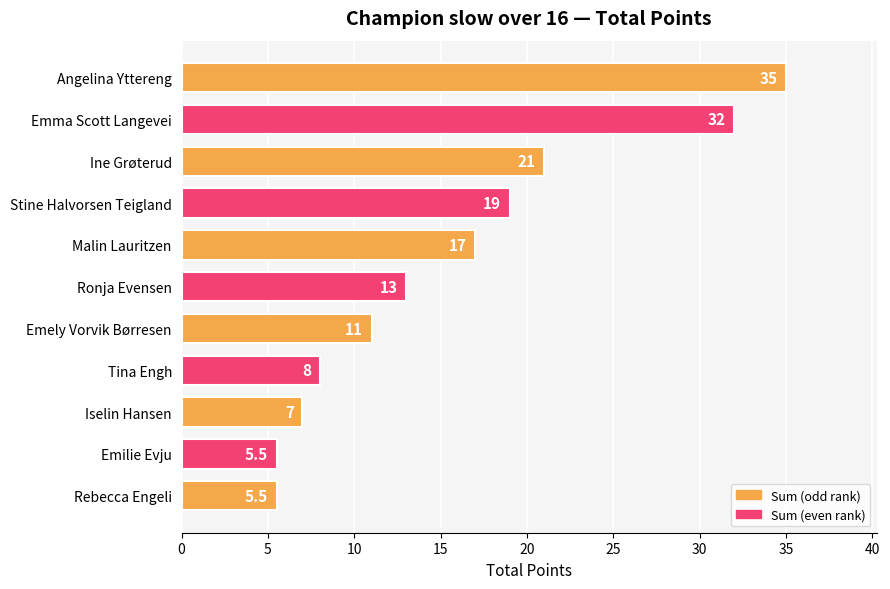

What is the minimum value shown in the chart?

5.5